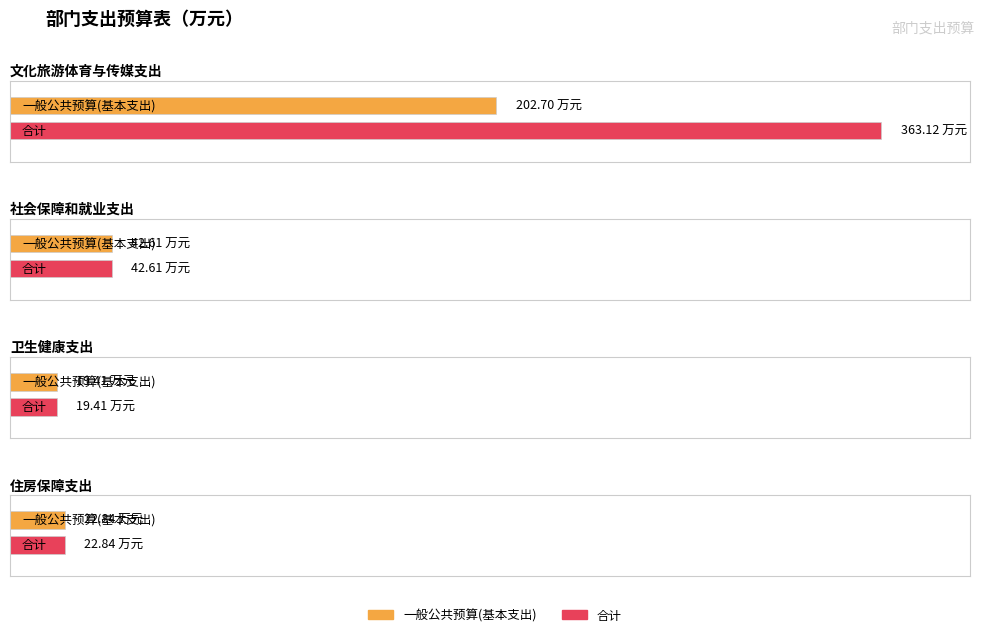

At which label is 合计 closest to 191?

社会保障和就业支出